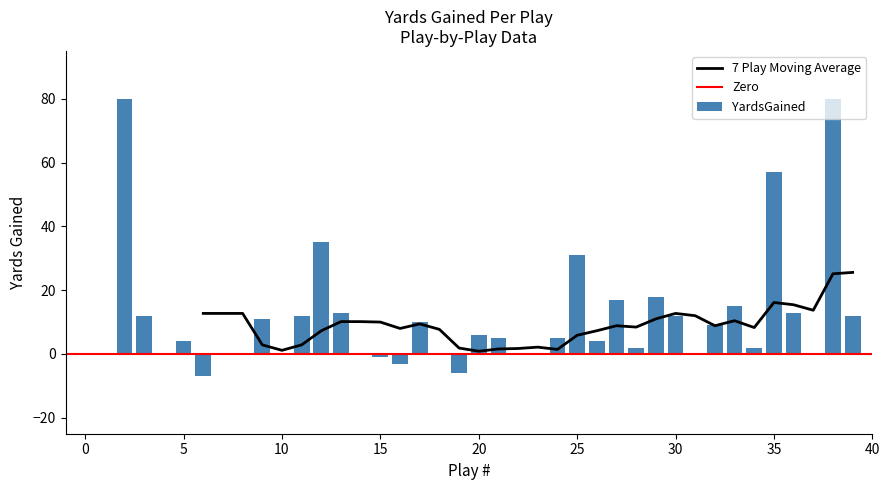

The chart shows a value of -38 at 31. True or false?

False